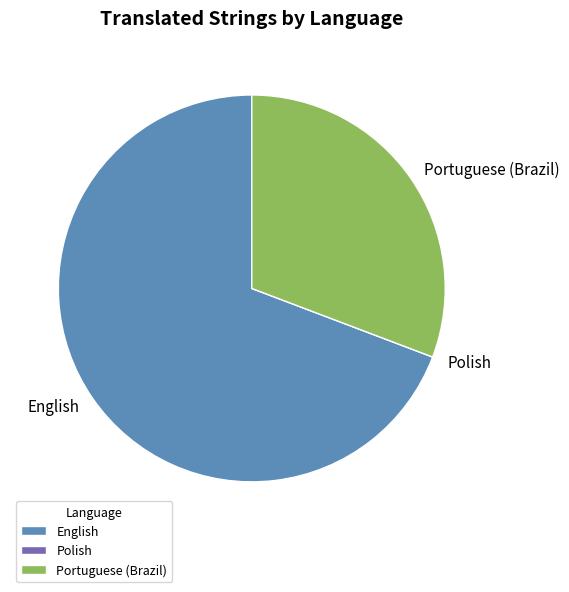

Between English and Portuguese (Brazil), which is larger?

English